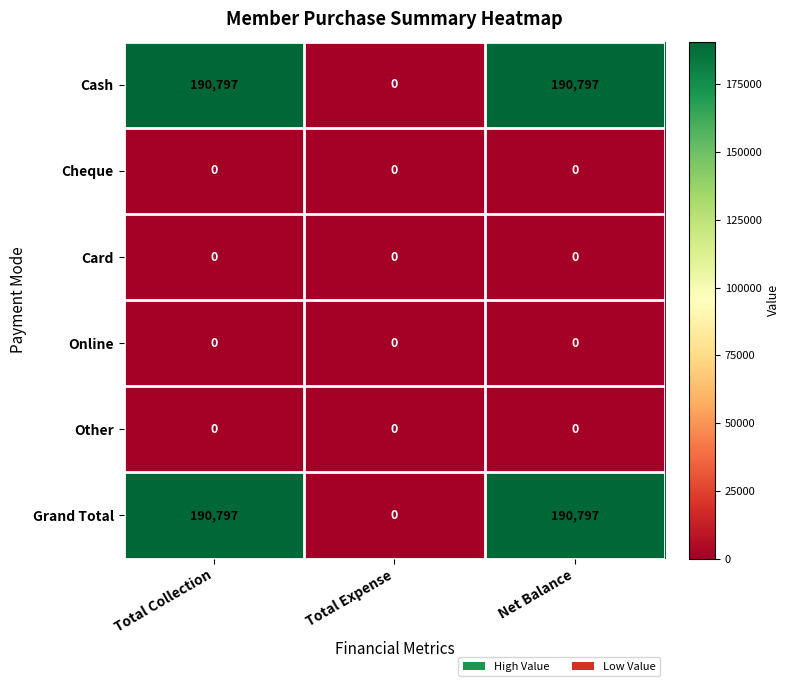

What is the maximum value shown in the chart?

190797